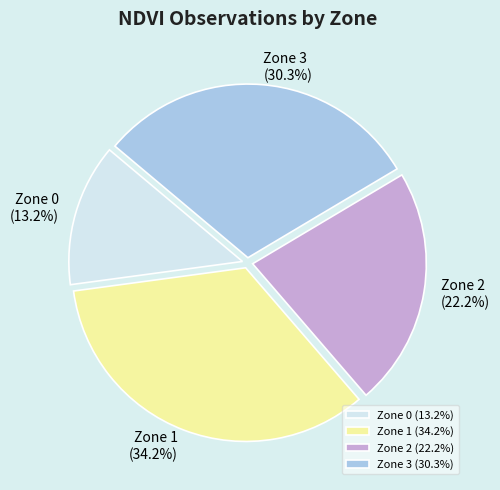

The Zone 2 slice represents 22% of the pie. True or false?

True